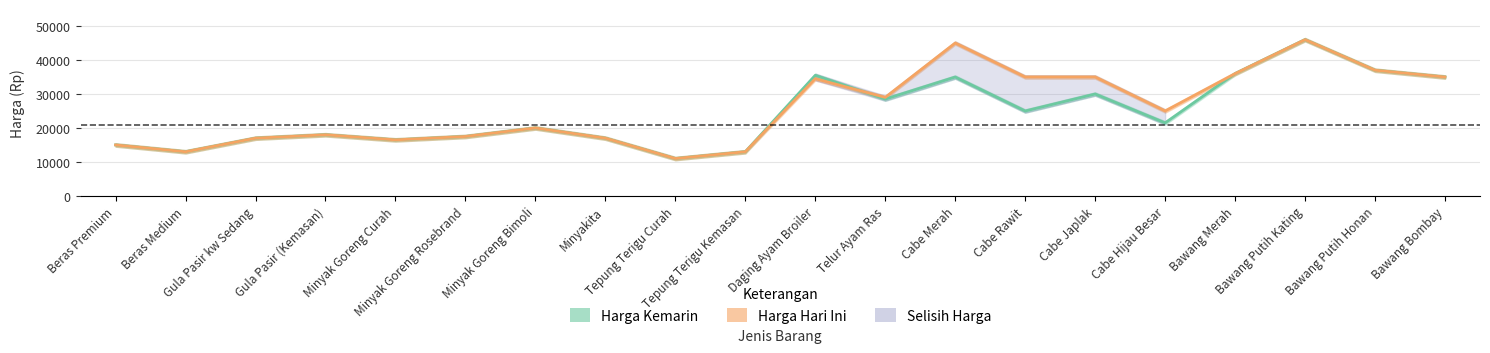

Count the number of categories in the chart.

20